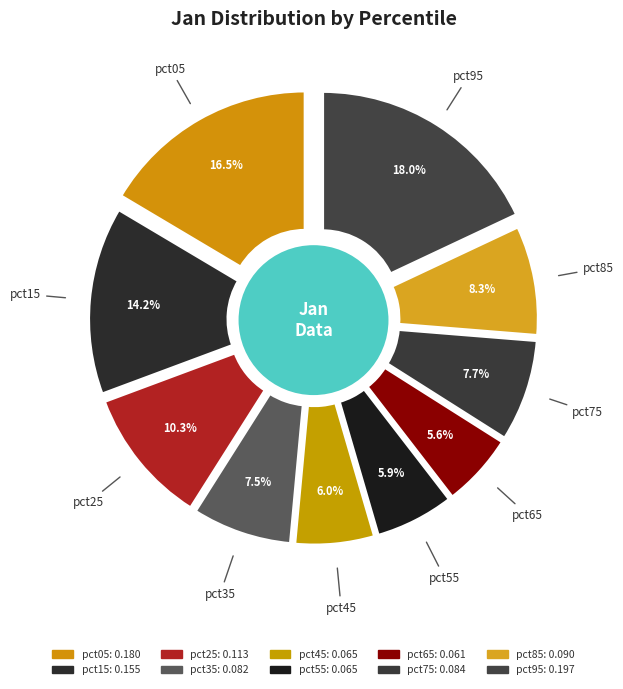

True or false: pct05 accounts for 21% of the total.

False